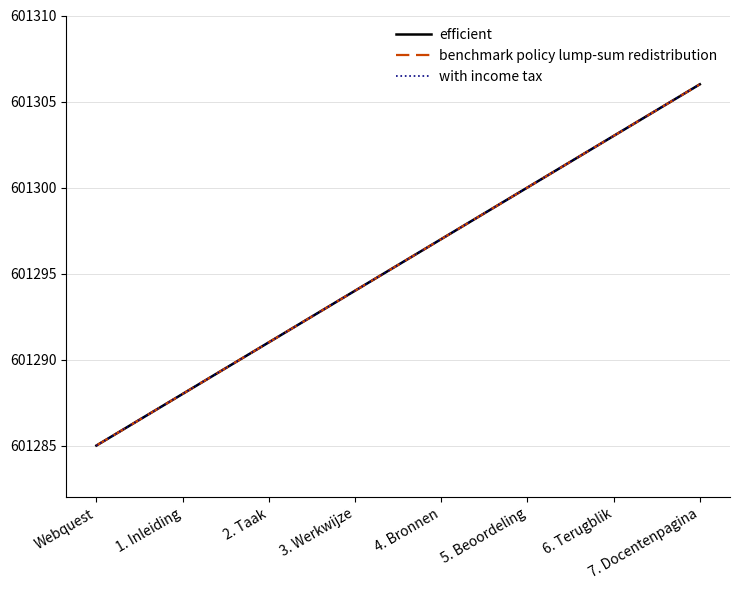

Is this an area chart (filled region under the line)?

No